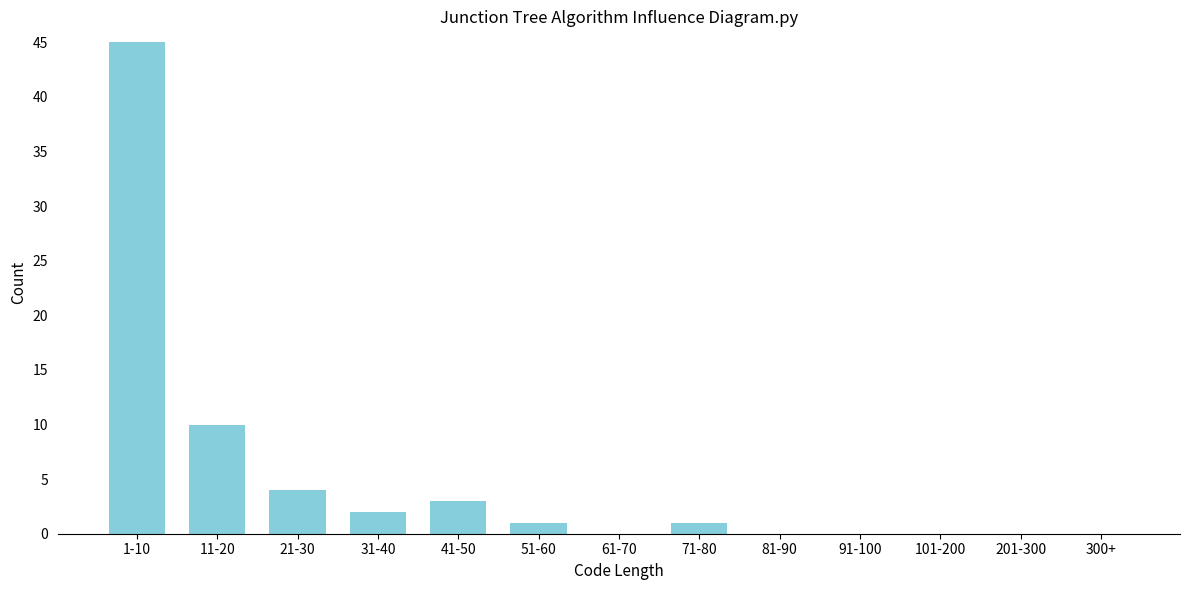

Reading right to left, transcribe all the data shown in this chart.

300+=0	201-300=0	101-200=0	91-100=0	81-90=0	71-80=1	61-70=0	51-60=1	41-50=3	31-40=2	21-30=4	11-20=10	1-10=45